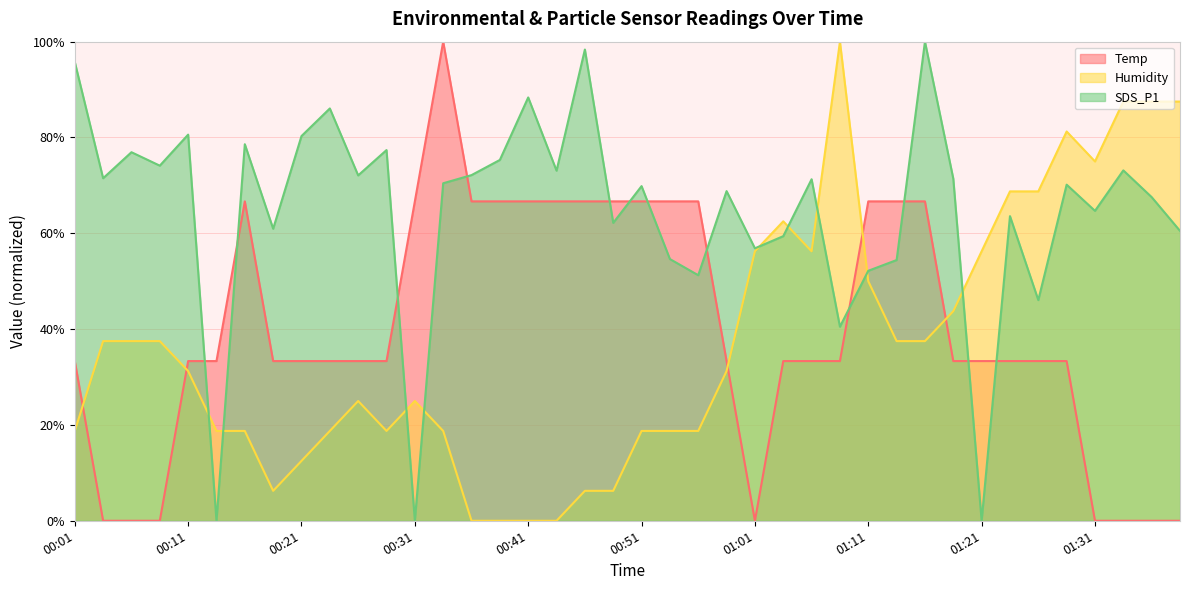

Does the chart display data point markers on the line(s)?

No